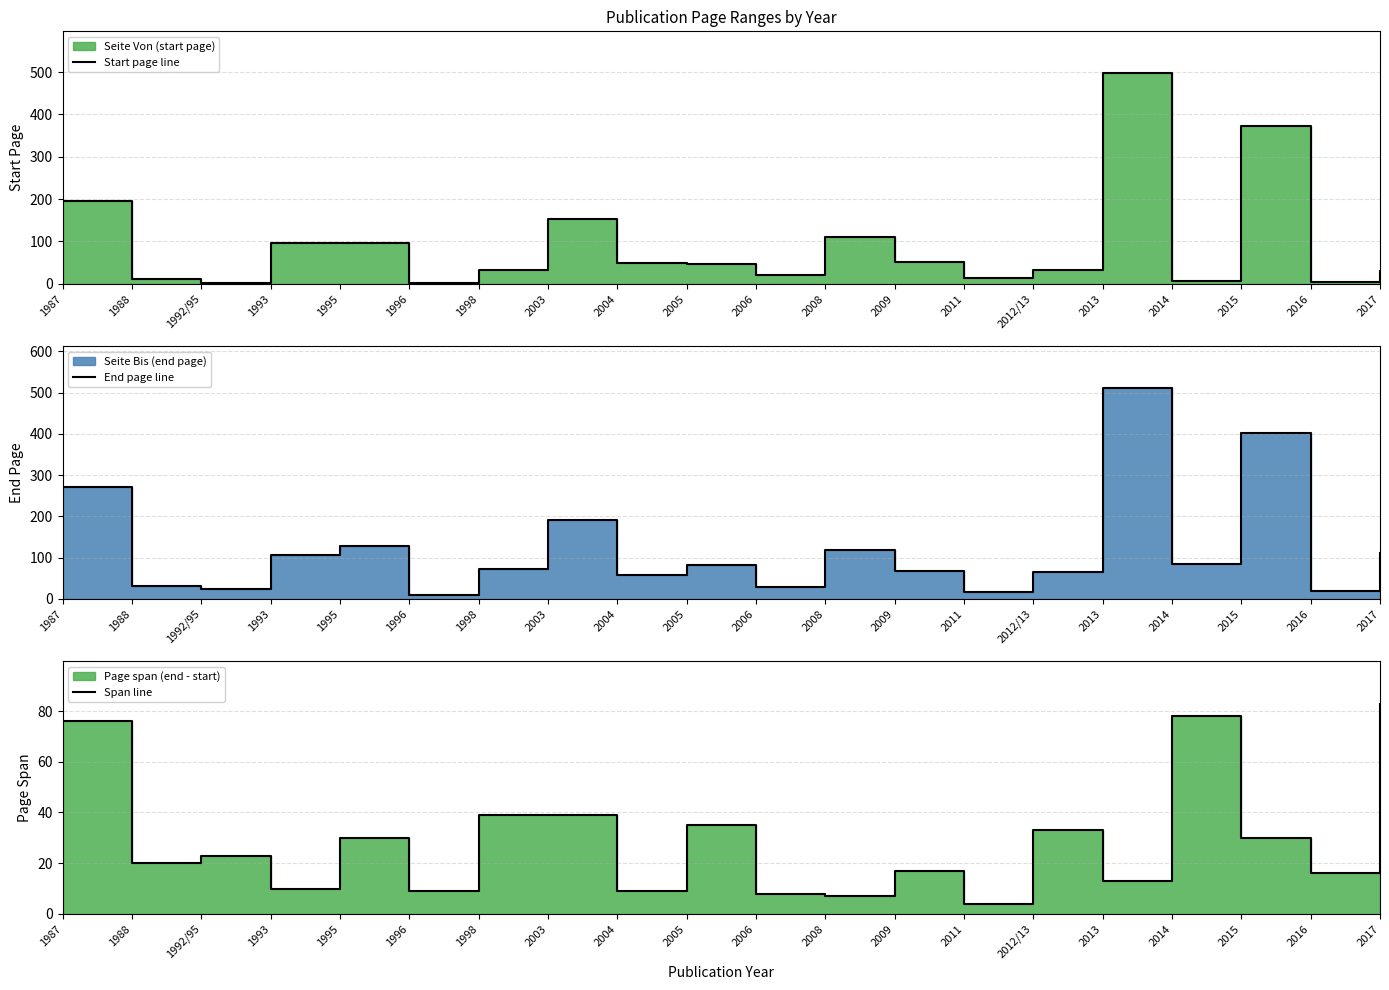

What is the spread (max minus min) of values at 2008?

111